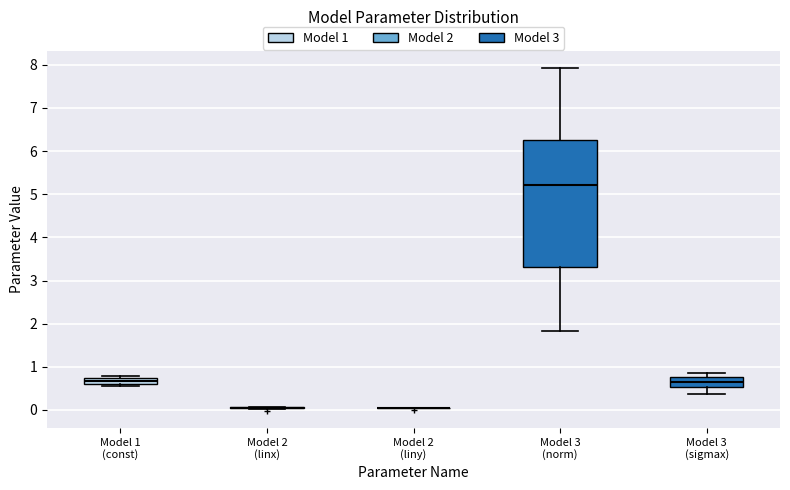

Comparing the boxes themselves (not the whiskers), which one is the tallest?

Model 3 (norm)